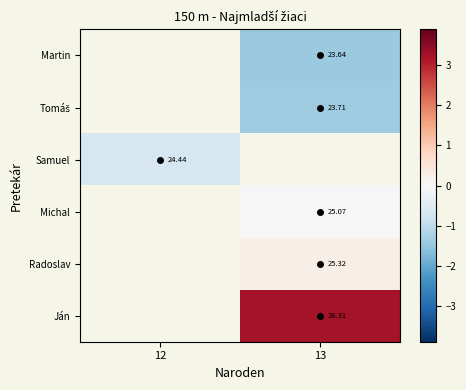

List the labels in order of row_0 value, smallest first.

12, 13